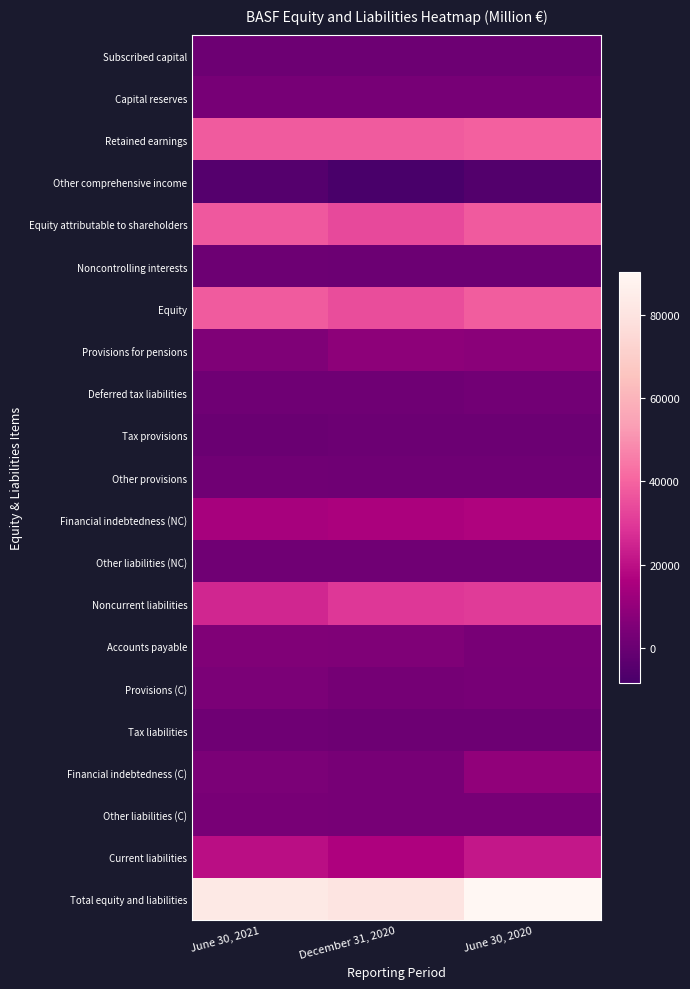

Reading right to left, what are all the values shown in this chart?

Subscribed capital: June 30, 2020=1176	December 31, 2020=1176	June 30, 2021=1176
Capital reserves: June 30, 2020=3115	December 31, 2020=3115	June 30, 2021=3115
Retained earnings: June 30, 2020=39029	December 31, 2020=37911	June 30, 2021=38174
Other comprehensive income: June 30, 2020=-5709	December 31, 2020=-8474	June 30, 2021=-5182
Equity attributable to shareholders: June 30, 2020=37611	December 31, 2020=33728	June 30, 2021=37283
Noncontrolling interests: June 30, 2020=770	December 31, 2020=670	June 30, 2021=804
Equity: June 30, 2020=38381	December 31, 2020=34398	June 30, 2021=38087
Provisions for pensions: June 30, 2020=7871	December 31, 2020=8566	June 30, 2021=5405
Deferred tax liabilities: June 30, 2020=2073	December 31, 2020=1447	June 30, 2021=1382
Tax provisions: June 30, 2020=563	December 31, 2020=587	June 30, 2021=393
Other provisions: June 30, 2020=1319	December 31, 2020=1484	June 30, 2021=1591
Financial indebtedness (NC): June 30, 2020=16664	December 31, 2020=15819	June 30, 2021=14954
Other liabilities (NC): June 30, 2020=1819	December 31, 2020=1711	June 30, 2021=1592
Noncurrent liabilities: June 30, 2020=30309	December 31, 2020=29614	June 30, 2021=25317
Accounts payable: June 30, 2020=3820	December 31, 2020=5291	June 30, 2021=5771
Provisions (C): June 30, 2020=3138	December 31, 2020=2825	June 30, 2021=4427
Tax liabilities: June 30, 2020=931	December 31, 2020=988	June 30, 2021=1401
Financial indebtedness (C): June 30, 2020=9417	December 31, 2020=3395	June 30, 2021=4364
Other liabilities (C): June 30, 2020=3179	December 31, 2020=3440	June 30, 2021=3571
Current liabilities: June 30, 2020=21679	December 31, 2020=16280	June 30, 2021=19534
Total equity and liabilities: June 30, 2020=90369	December 31, 2020=80292	June 30, 2021=82938